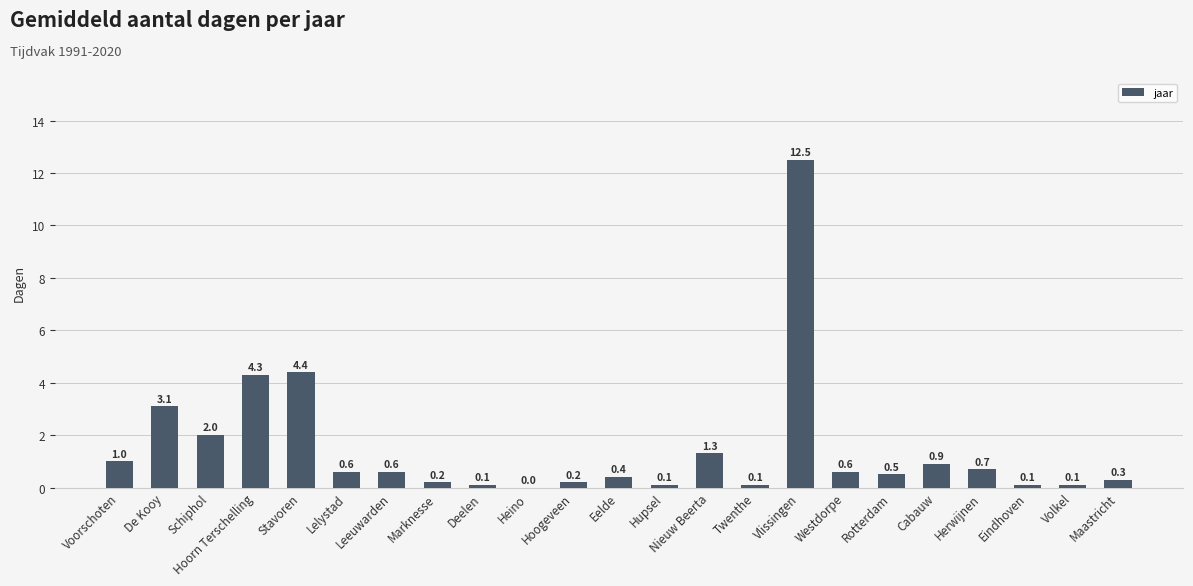

True or false: the data shows 1.8 at De Kooy.

False